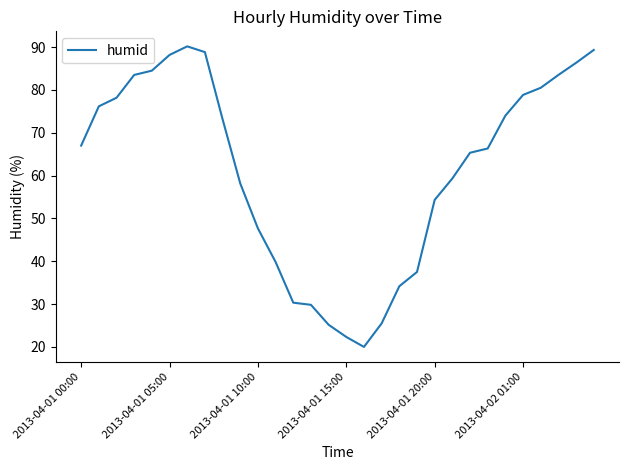

What is the smallest value displayed?

20.0